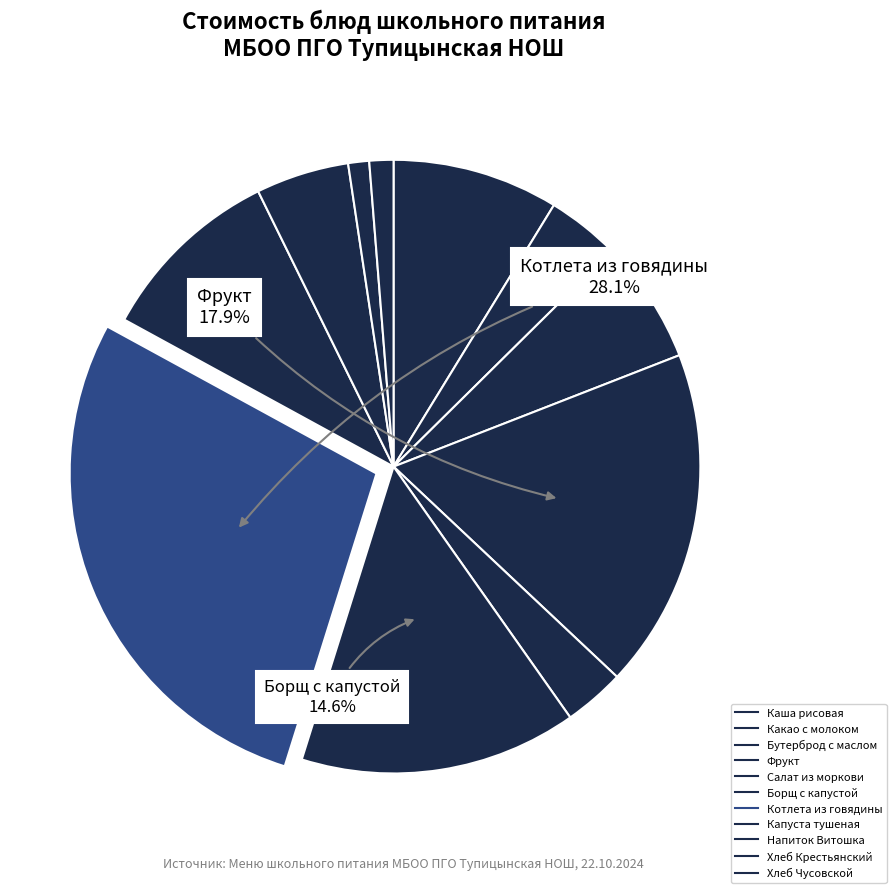

How many segments does this pie chart have?

11